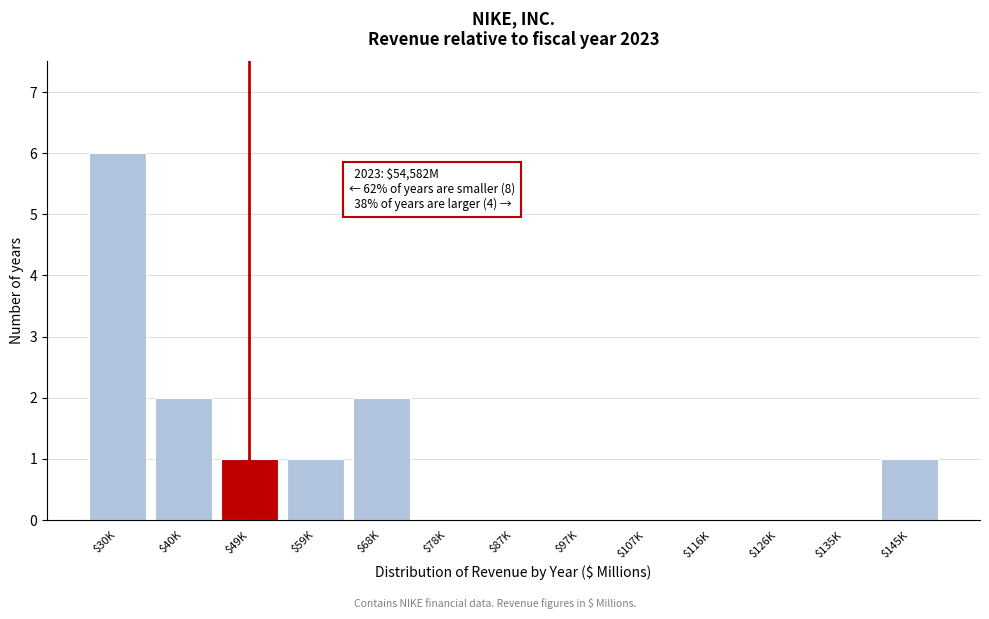

True or false: the data shows 2 at $116K.

False